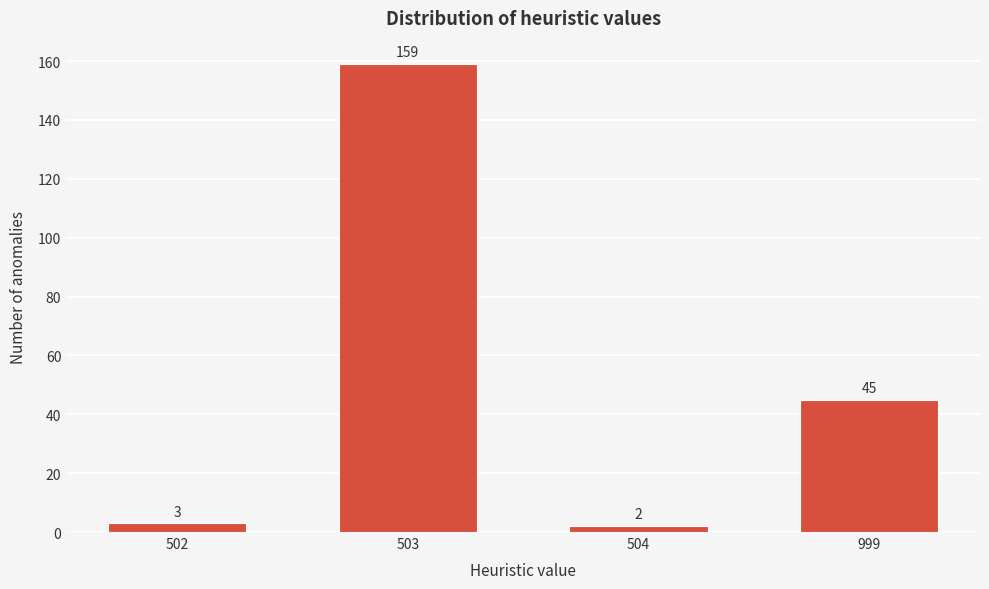

Reading left to right, what are all the values shown in this chart?

3	159	2	45